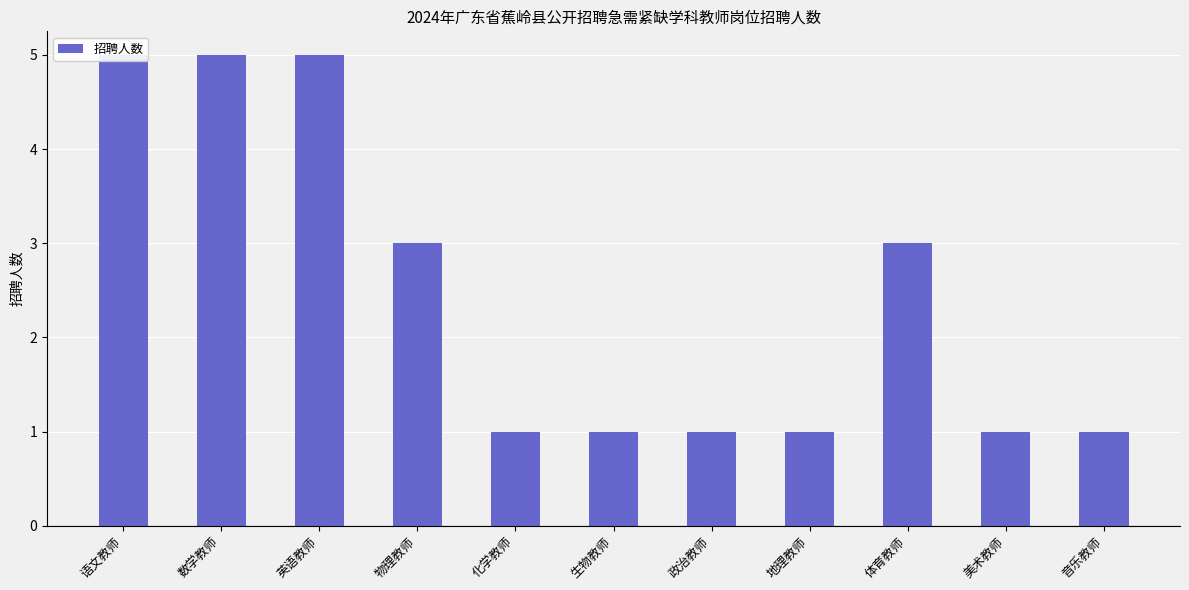

Does the chart contain any negative values?

No